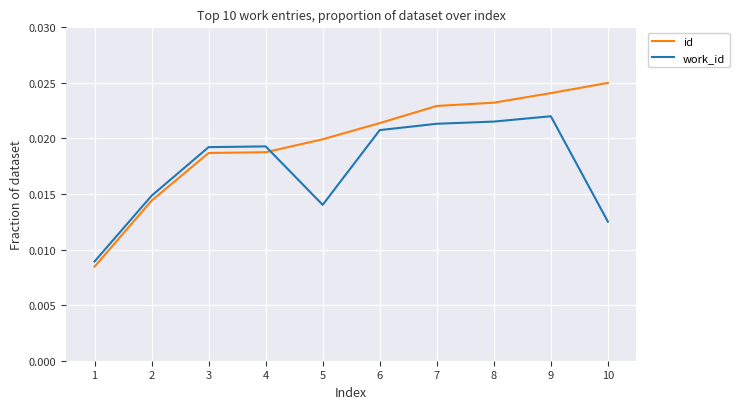

Between 7 and 9, which series saw the biggest shift?

id